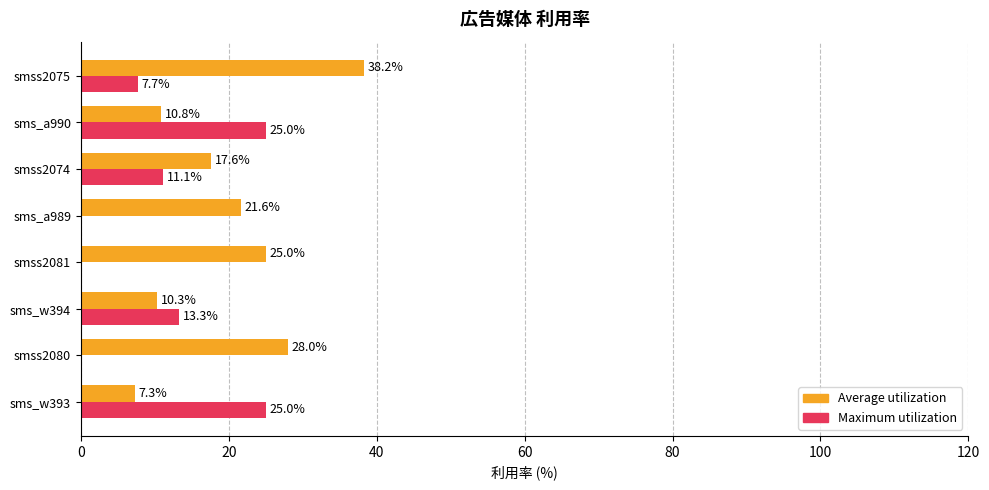

Which series changed the most between sms_w393 and smss2080?

Maximum utilization